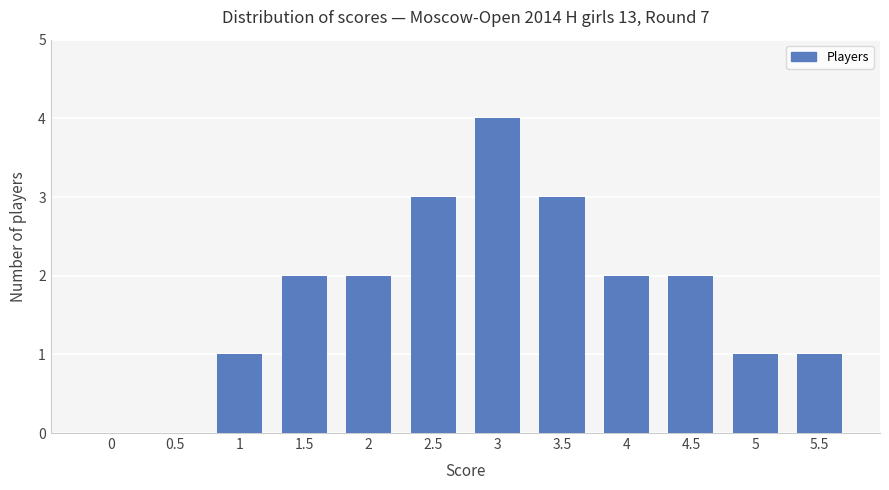

Read the value at 4.5.

2